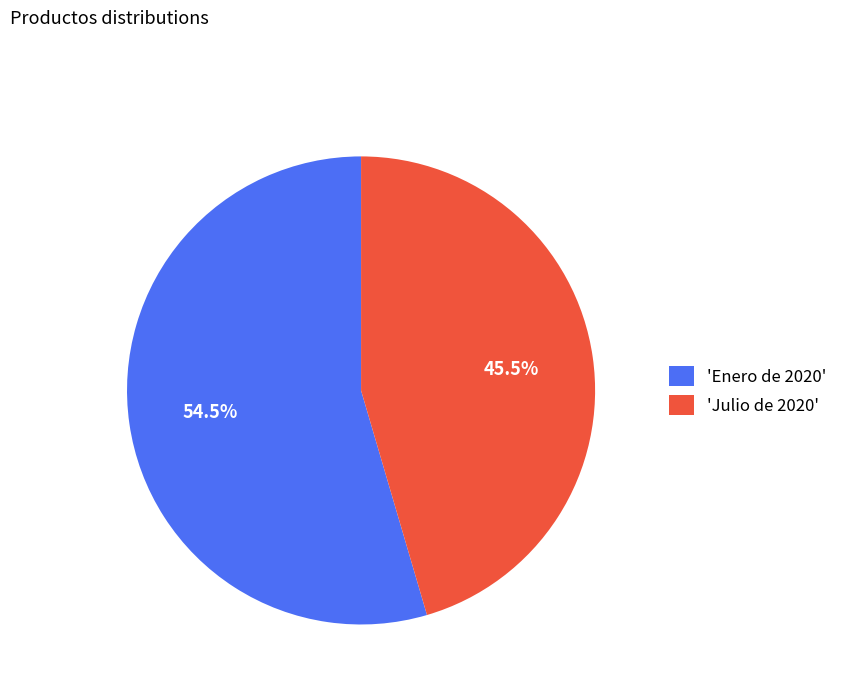

Which category has the smallest portion of the pie?

'Julio de 2020'